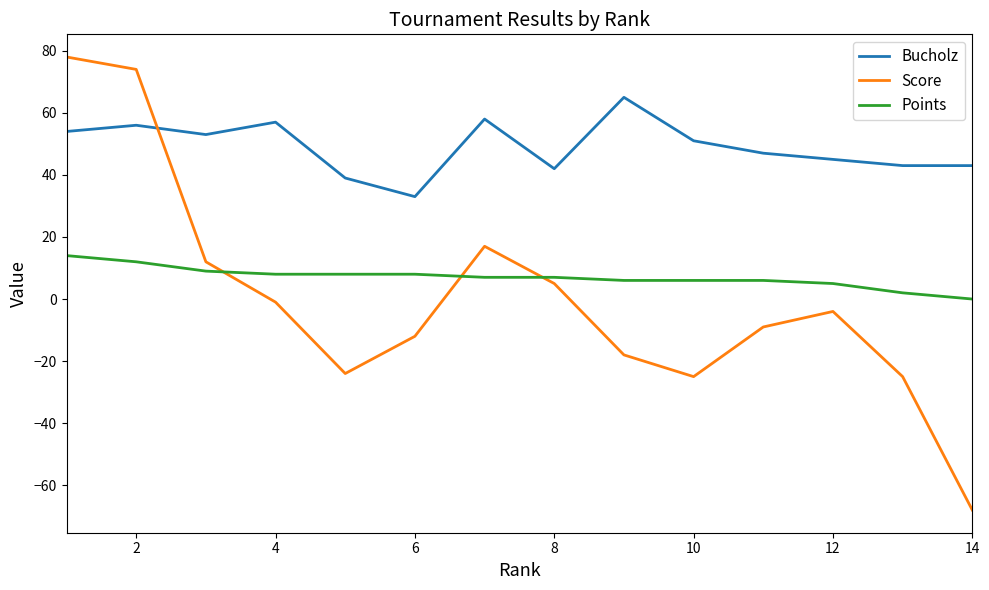

Which series has the largest total across all categories?

Bucholz